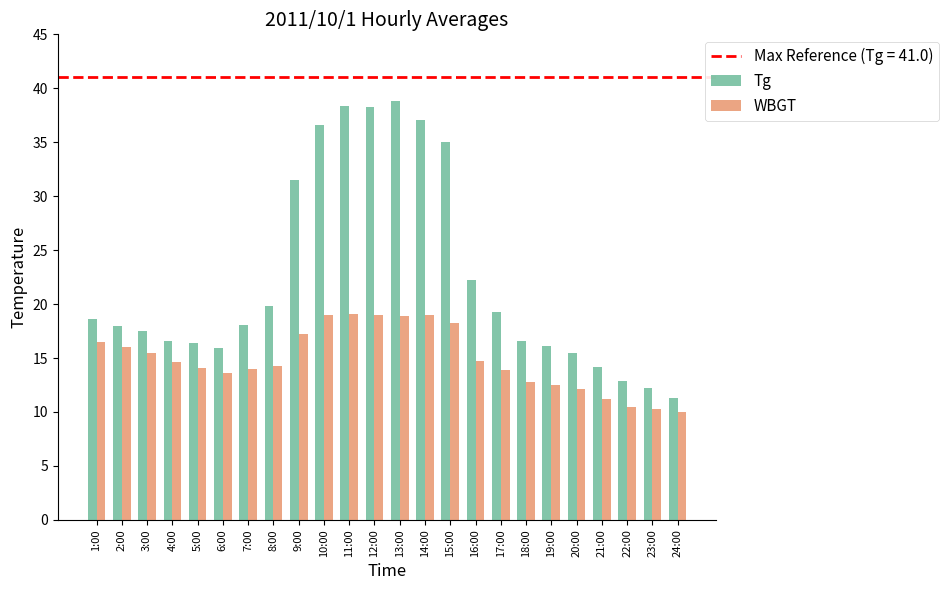

List the series in order of their overall mean, highest first.

Tg, WBGT